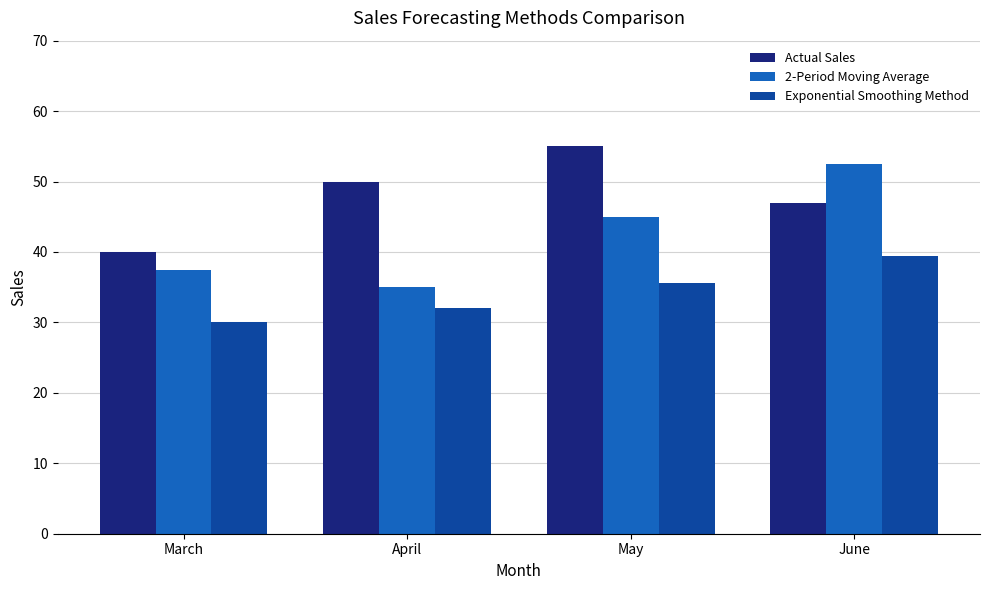

What is the value of the Exponential Smoothing Method bar at the 1st from the left?

30.0